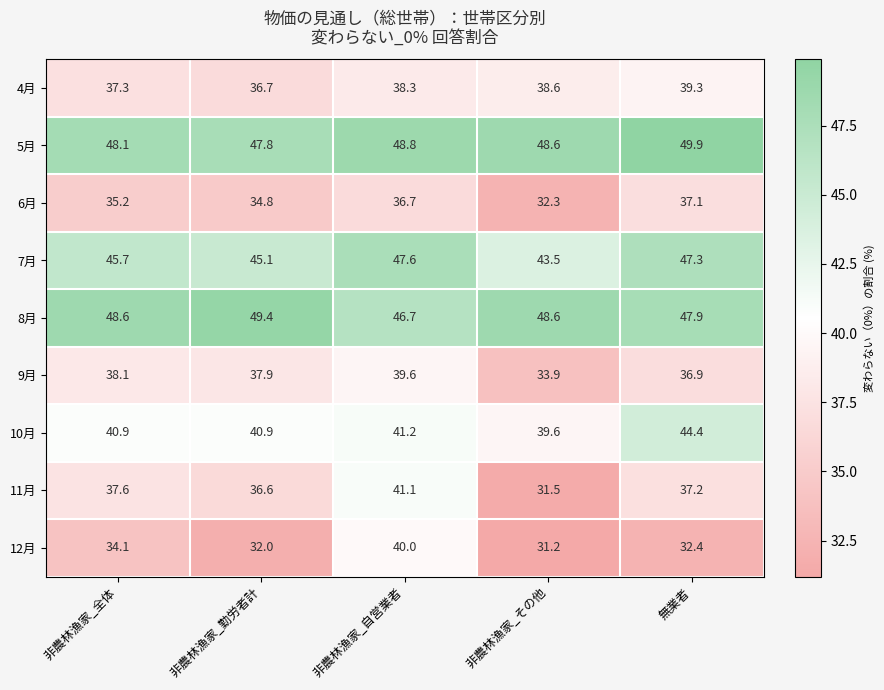

What is the greatest value displayed?

49.9